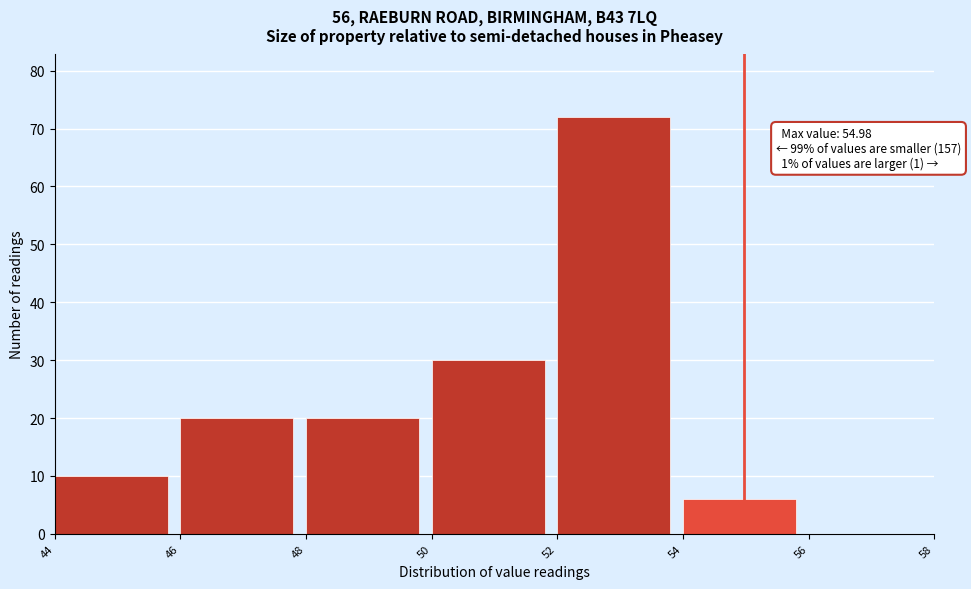

Which range on the x-axis has the tallest bar?

52 to 54